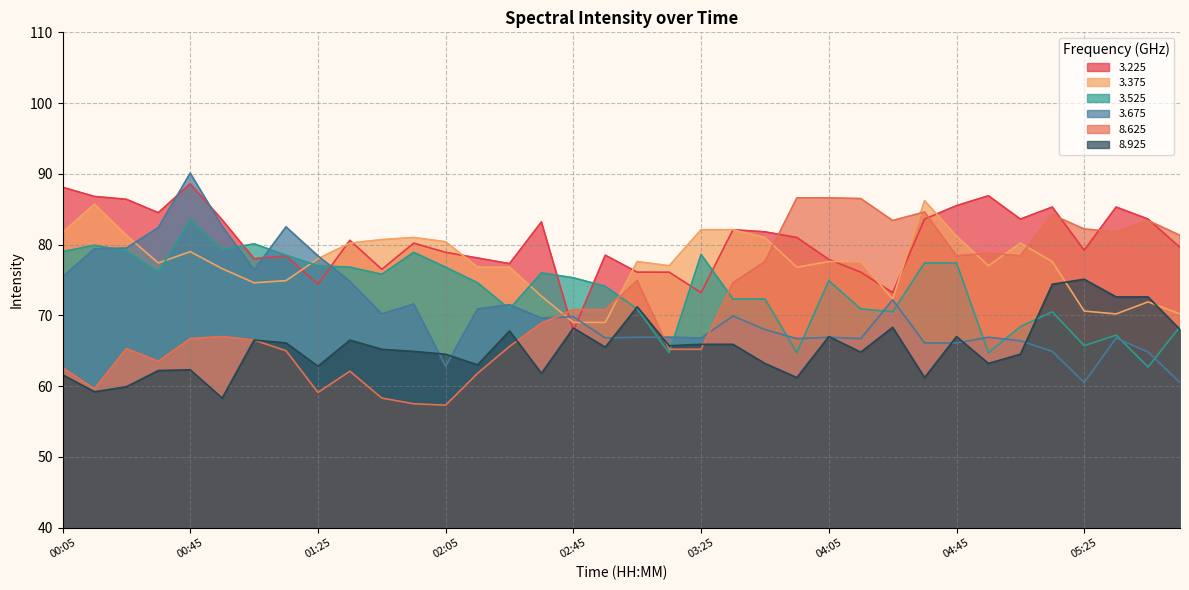

Which series has the largest total across all categories?

3.225